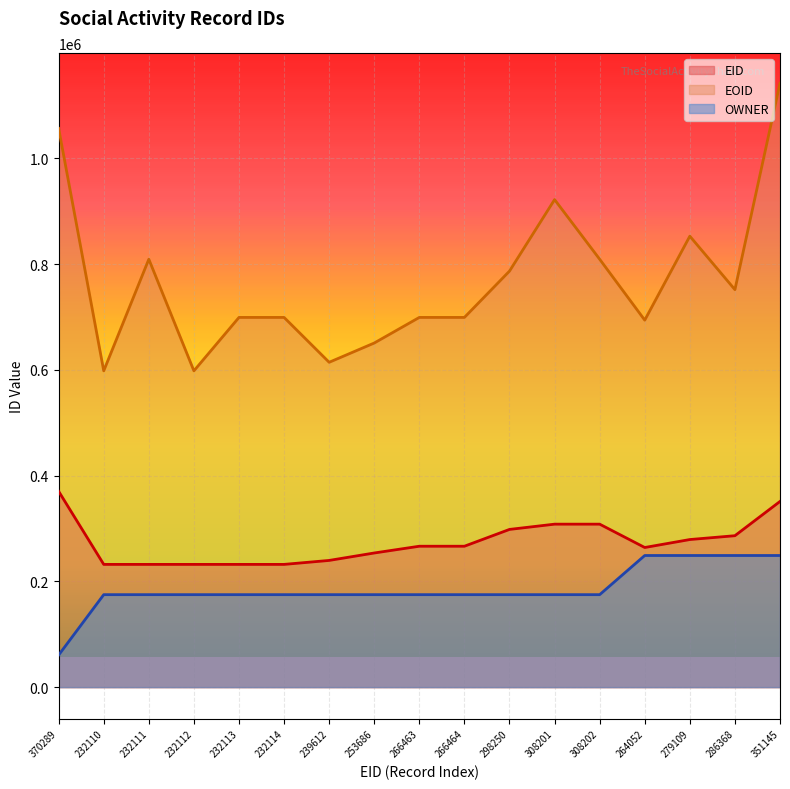

What is the lowest value of the EID series?

232110